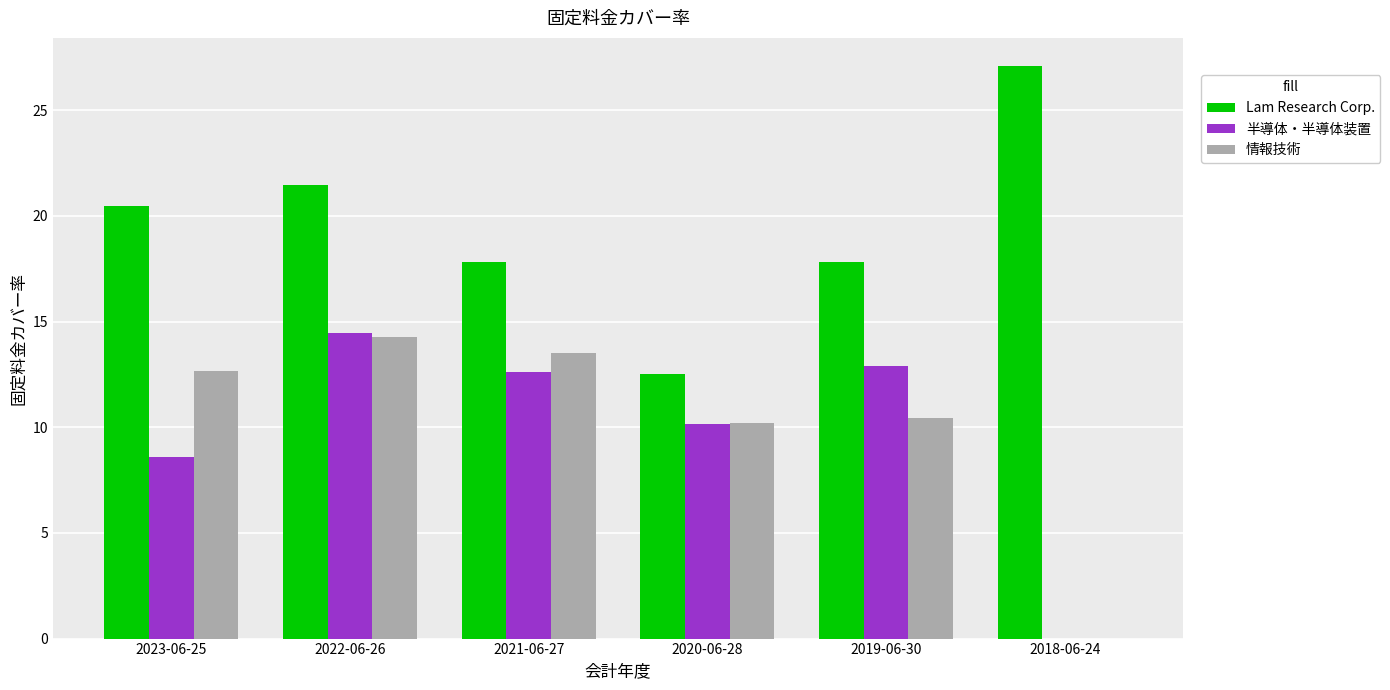

What is the total value across all series at 2023-06-25?

41.7